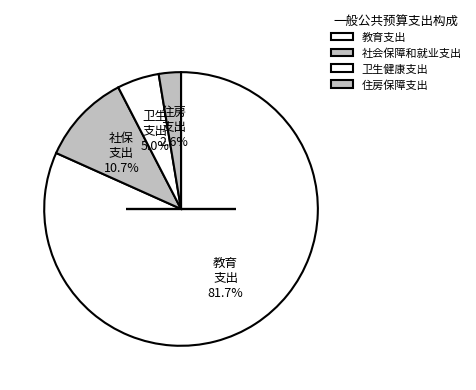

To the nearest percent, what is the difference between the 社会保障和就业支出 and 卫生健康支出 slice percentages?

6%